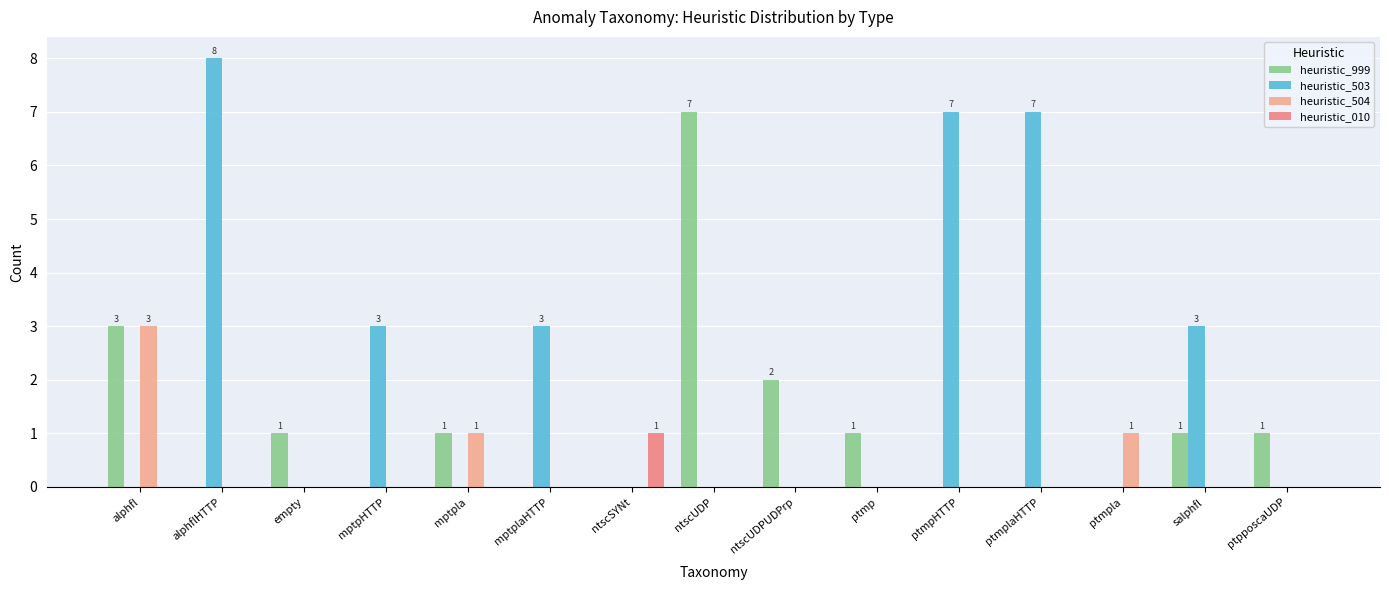

What is the total value across all series at mptplaHTTP?

3